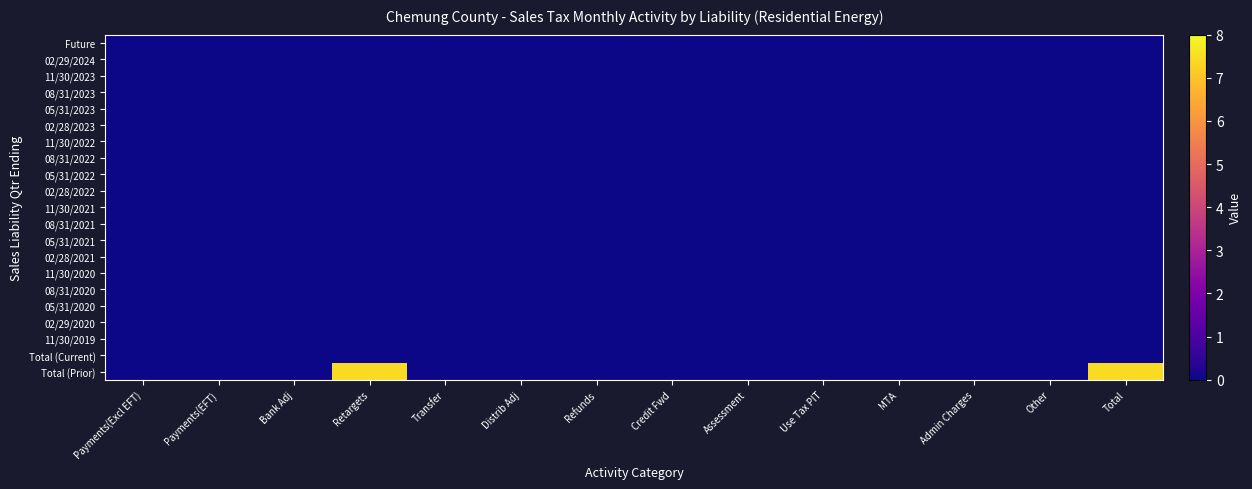

Reading right to left, list all the values displayed in this chart.

Future: Total=0.0	Other=0.0	Admin Charges=0.0	MTA=-0.0	Use Tax PIT=-0.0	Assessment=-0.0	Credit Fwd=0.0	Refunds=0.0	Distrib Adj=0.0	Transfer=-0.0	Retargets=0.0	Bank Adj=0.0	Payments(EFT)=-0.0	Payments(Excl EFT)=0.0
02/29/2024: Total=-0.0	Other=-0.0	Admin Charges=-0.0	MTA=0.0	Use Tax PIT=0.0	Assessment=0.0	Credit Fwd=-0.0	Refunds=0.0	Distrib Adj=0.0	Transfer=0.0	Retargets=-0.0	Bank Adj=0.0	Payments(EFT)=-0.0	Payments(Excl EFT)=-0.0
11/30/2023: Total=0.0	Other=-0.0	Admin Charges=0.0	MTA=-0.0	Use Tax PIT=-0.0	Assessment=-0.0	Credit Fwd=-0.0	Refunds=-0.0	Distrib Adj=-0.0	Transfer=-0.0	Retargets=0.0	Bank Adj=0.0	Payments(EFT)=0.0	Payments(Excl EFT)=-0.0
08/31/2023: Total=0.0	Other=0.0	Admin Charges=0.0	MTA=0.0	Use Tax PIT=-0.0	Assessment=-0.0	Credit Fwd=-0.0	Refunds=0.0	Distrib Adj=-0.0	Transfer=-0.0	Retargets=0.0	Bank Adj=0.0	Payments(EFT)=-0.0	Payments(Excl EFT)=0.0
05/31/2023: Total=-0.0	Other=-0.0	Admin Charges=-0.0	MTA=0.0	Use Tax PIT=0.0	Assessment=0.0	Credit Fwd=0.0	Refunds=0.0	Distrib Adj=-0.0	Transfer=0.0	Retargets=-0.0	Bank Adj=-0.0	Payments(EFT)=0.0	Payments(Excl EFT)=-0.0
02/28/2023: Total=-0.0	Other=0.0	Admin Charges=-0.0	MTA=0.0	Use Tax PIT=0.0	Assessment=0.0	Credit Fwd=0.0	Refunds=-0.0	Distrib Adj=-0.0	Transfer=-0.0	Retargets=-0.0	Bank Adj=0.0	Payments(EFT)=-0.0	Payments(Excl EFT)=-0.0
11/30/2022: Total=-0.0	Other=-0.0	Admin Charges=0.0	MTA=-0.0	Use Tax PIT=-0.0	Assessment=-0.0	Credit Fwd=0.0	Refunds=-0.0	Distrib Adj=0.0	Transfer=-0.0	Retargets=-0.0	Bank Adj=0.0	Payments(EFT)=-0.0	Payments(Excl EFT)=-0.0
08/31/2022: Total=-0.0	Other=-0.0	Admin Charges=0.0	MTA=-0.0	Use Tax PIT=-0.0	Assessment=-0.0	Credit Fwd=0.0	Refunds=0.0	Distrib Adj=0.0	Transfer=-0.0	Retargets=0.0	Bank Adj=0.0	Payments(EFT)=0.0	Payments(Excl EFT)=-0.0
05/31/2022: Total=-0.0	Other=-0.0	Admin Charges=-0.0	MTA=-0.0	Use Tax PIT=0.0	Assessment=0.0	Credit Fwd=0.0	Refunds=-0.0	Distrib Adj=0.0	Transfer=0.0	Retargets=0.0	Bank Adj=-0.0	Payments(EFT)=0.0	Payments(Excl EFT)=-0.0
02/28/2022: Total=-0.0	Other=0.0	Admin Charges=-0.0	MTA=0.0	Use Tax PIT=-0.0	Assessment=0.0	Credit Fwd=-0.0	Refunds=0.0	Distrib Adj=0.0	Transfer=-0.0	Retargets=0.0	Bank Adj=-0.0	Payments(EFT)=-0.0	Payments(Excl EFT)=-0.0
11/30/2021: Total=0.0	Other=-0.0	Admin Charges=0.0	MTA=0.0	Use Tax PIT=-0.0	Assessment=-0.0	Credit Fwd=0.0	Refunds=-0.0	Distrib Adj=-0.0	Transfer=-0.0	Retargets=0.0	Bank Adj=0.0	Payments(EFT)=-0.0	Payments(Excl EFT)=-0.0
08/31/2021: Total=0.0	Other=0.0	Admin Charges=-0.0	MTA=0.0	Use Tax PIT=-0.0	Assessment=-0.0	Credit Fwd=0.0	Refunds=-0.0	Distrib Adj=0.0	Transfer=0.0	Retargets=0.0	Bank Adj=-0.0	Payments(EFT)=0.0	Payments(Excl EFT)=-0.0
05/31/2021: Total=0.0	Other=0.0	Admin Charges=0.0	MTA=0.0	Use Tax PIT=0.0	Assessment=-0.0	Credit Fwd=-0.0	Refunds=-0.0	Distrib Adj=0.0	Transfer=-0.0	Retargets=0.0	Bank Adj=-0.0	Payments(EFT)=0.0	Payments(Excl EFT)=-0.0
02/28/2021: Total=-0.0	Other=-0.0	Admin Charges=0.0	MTA=-0.0	Use Tax PIT=-0.0	Assessment=0.0	Credit Fwd=-0.0	Refunds=0.0	Distrib Adj=-0.0	Transfer=-0.0	Retargets=0.0	Bank Adj=0.0	Payments(EFT)=-0.0	Payments(Excl EFT)=0.0
11/30/2020: Total=0.0	Other=-0.0	Admin Charges=0.0	MTA=-0.0	Use Tax PIT=-0.0	Assessment=-0.0	Credit Fwd=-0.0	Refunds=0.0	Distrib Adj=0.0	Transfer=0.0	Retargets=-0.0	Bank Adj=-0.0	Payments(EFT)=0.0	Payments(Excl EFT)=0.0
08/31/2020: Total=0.0	Other=0.0	Admin Charges=-0.0	MTA=-0.0	Use Tax PIT=-0.0	Assessment=0.0	Credit Fwd=-0.0	Refunds=-0.0	Distrib Adj=0.0	Transfer=0.0	Retargets=0.0	Bank Adj=-0.0	Payments(EFT)=0.0	Payments(Excl EFT)=0.0
05/31/2020: Total=0.0	Other=-0.0	Admin Charges=0.0	MTA=0.0	Use Tax PIT=0.0	Assessment=0.0	Credit Fwd=-0.0	Refunds=-0.0	Distrib Adj=-0.0	Transfer=0.0	Retargets=0.0	Bank Adj=-0.0	Payments(EFT)=0.0	Payments(Excl EFT)=-0.0
02/29/2020: Total=0.0	Other=0.0	Admin Charges=-0.0	MTA=-0.0	Use Tax PIT=-0.0	Assessment=0.0	Credit Fwd=0.0	Refunds=0.0	Distrib Adj=0.0	Transfer=-0.0	Retargets=0.0	Bank Adj=0.0	Payments(EFT)=-0.0	Payments(Excl EFT)=-0.0
11/30/2019: Total=-0.0	Other=0.0	Admin Charges=-0.0	MTA=-0.0	Use Tax PIT=0.0	Assessment=-0.0	Credit Fwd=0.0	Refunds=-0.0	Distrib Adj=-0.0	Transfer=0.0	Retargets=0.0	Bank Adj=-0.0	Payments(EFT)=-0.0	Payments(Excl EFT)=-0.0
Total (Current): Total=0.0	Other=0.0	Admin Charges=0.0	MTA=-0.0	Use Tax PIT=-0.0	Assessment=0.0	Credit Fwd=0.0	Refunds=-0.0	Distrib Adj=-0.0	Transfer=-0.0	Retargets=-0.0	Bank Adj=-0.0	Payments(EFT)=-0.0	Payments(Excl EFT)=-0.0
Total (Prior): Total=7.5	Other=0.0	Admin Charges=-0.0	MTA=0.0	Use Tax PIT=-0.0	Assessment=0.0	Credit Fwd=-0.0	Refunds=-0.0	Distrib Adj=-0.0	Transfer=0.0	Retargets=7.5	Bank Adj=-0.0	Payments(EFT)=-0.0	Payments(Excl EFT)=-0.0